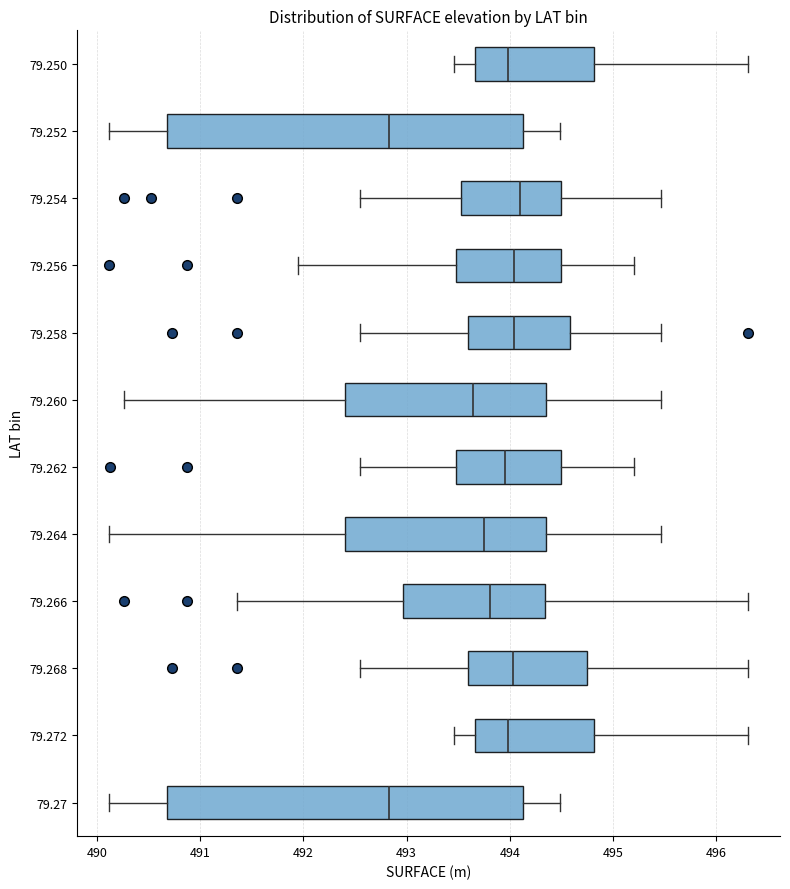

Reading bottom to top, transcribe this box plot: for each box, give where its median line is, the range the box spans, and where its two whiskers end, as read against the x-axis. The values are not printed on the chart, so give them approximately, as read against the axis.

79.27: median 492.8, box 490.7 to 494.1, whiskers 490.1 to 494.5
79.272: median 494.0, box 493.7 to 494.8, whiskers 493.5 to 496.3
79.268: median 494.0, box 493.6 to 494.7, whiskers 492.6 to 496.3
79.266: median 493.8, box 493.0 to 494.3, whiskers 491.4 to 496.3
79.264: median 493.8, box 492.4 to 494.4, whiskers 490.1 to 495.5
79.262: median 494.0, box 493.5 to 494.5, whiskers 492.6 to 495.2
79.260: median 493.6, box 492.4 to 494.4, whiskers 490.3 to 495.5
79.258: median 494.0, box 493.6 to 494.6, whiskers 492.6 to 495.5
79.256: median 494.0, box 493.5 to 494.5, whiskers 492.0 to 495.2
79.254: median 494.1, box 493.5 to 494.5, whiskers 492.6 to 495.5
79.252: median 492.8, box 490.7 to 494.1, whiskers 490.1 to 494.5
79.250: median 494.0, box 493.7 to 494.8, whiskers 493.5 to 496.3